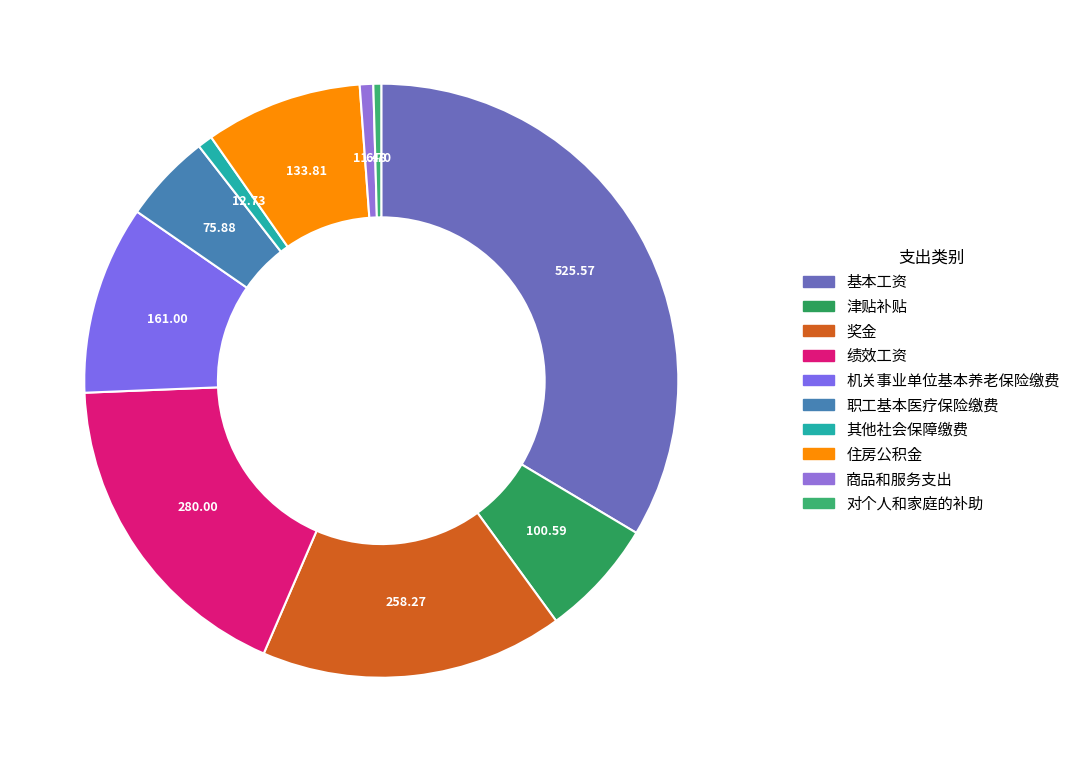

What is the smallest slice in the pie chart?

对个人和家庭的补助